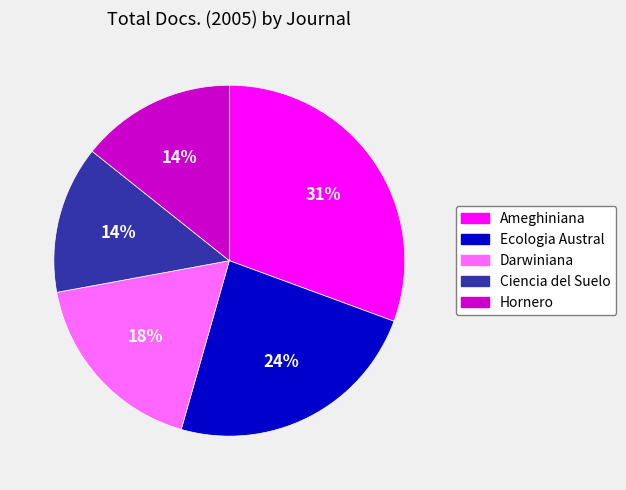

Does Darwiniana represent more than half of the total?

No